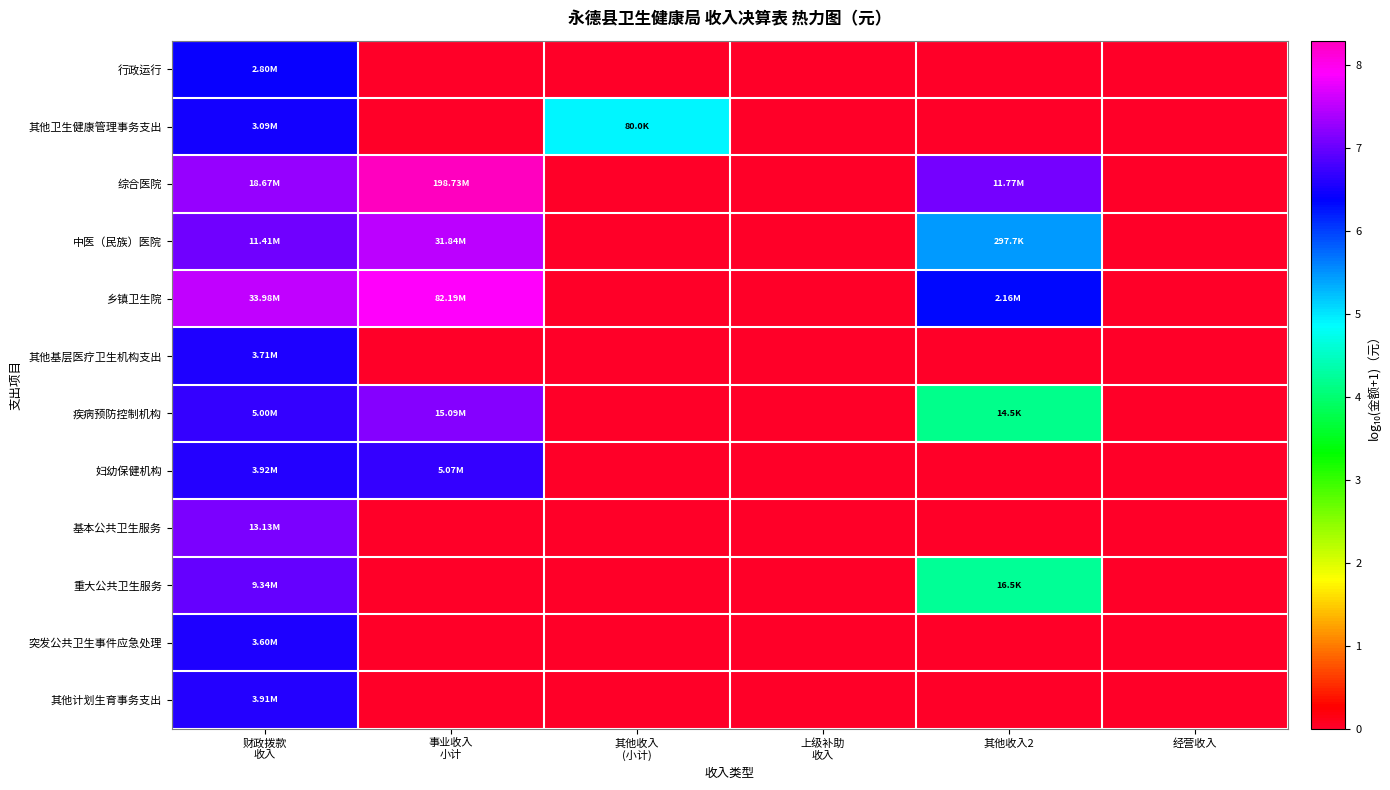

Rank the series by their maximum value, from lowest to highest.

行政运行, 其他卫生健康管理事务支出, 突发公共卫生事件应急处理, 其他基层医疗卫生机构支出, 其他计划生育事务支出, 妇幼保健机构, 重大公共卫生服务, 基本公共卫生服务, 疾病预防控制机构, 中医（民族）医院, 乡镇卫生院, 综合医院